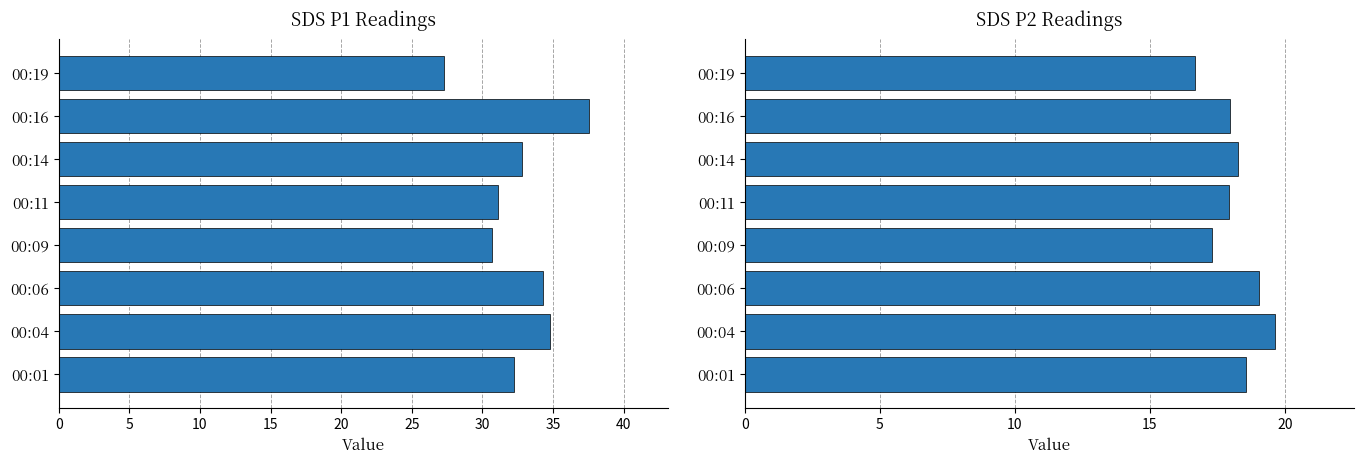

The SDS_P1 series shows 15.3 at 00:11. True or false?

False